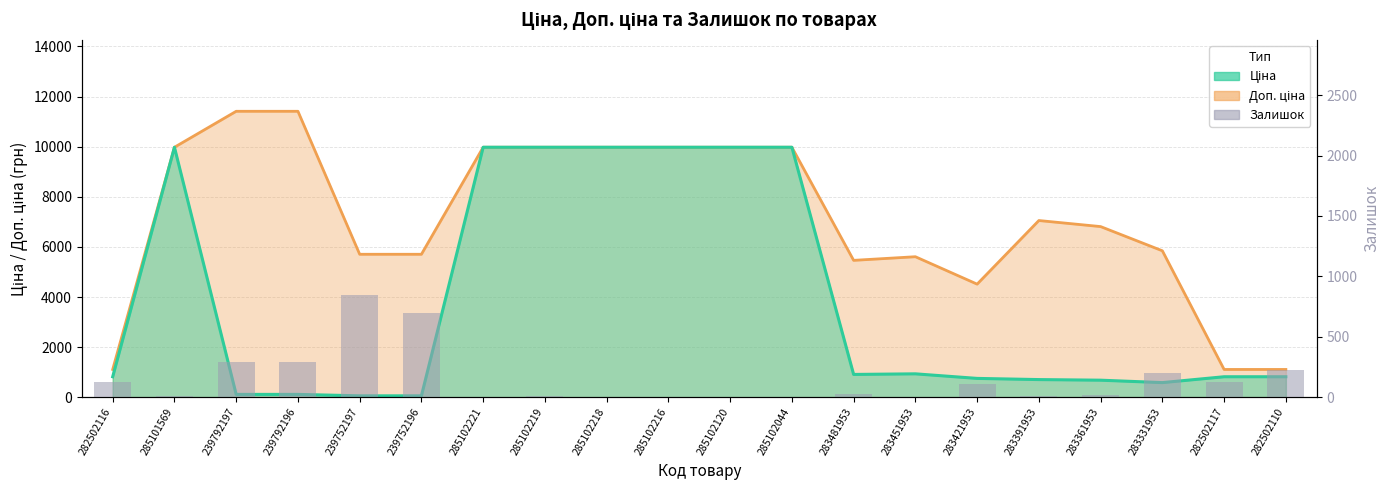

What is the sum of all Доп. ціна values?

142670.3